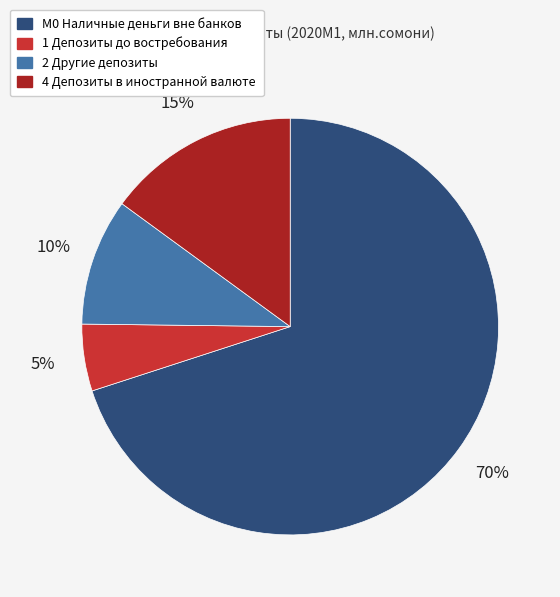

Between 1 Депозиты до востребования and 4 Депозиты в иностранной валюте, which is larger?

4 Депозиты в иностранной валюте